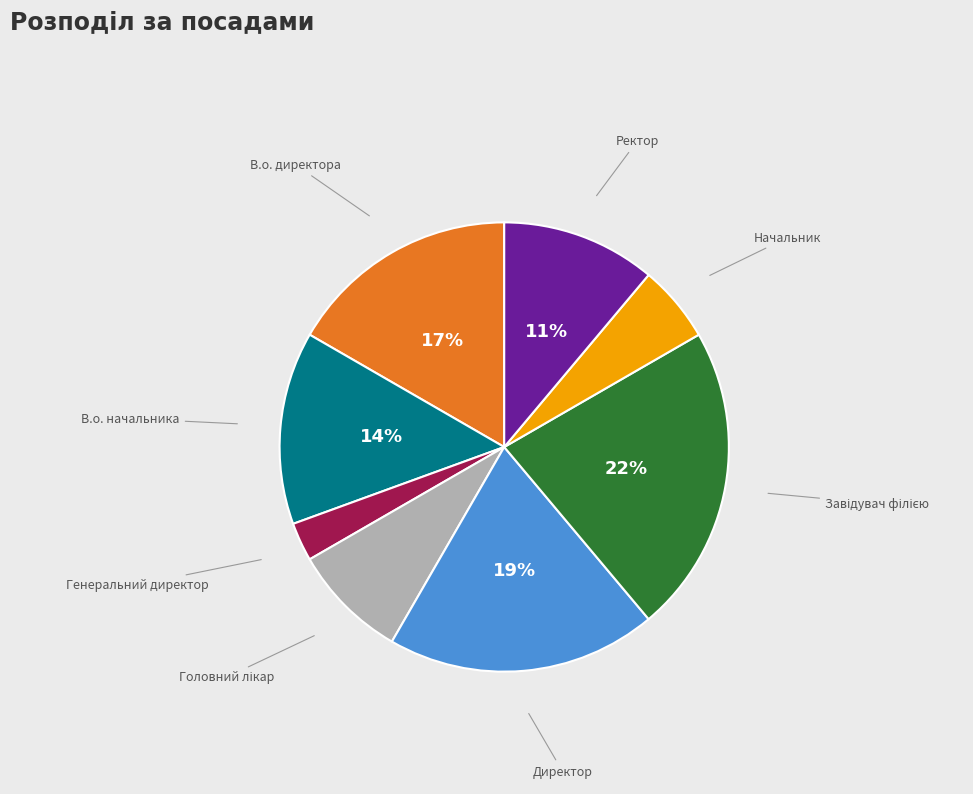

Count the number of slices in the pie.

8